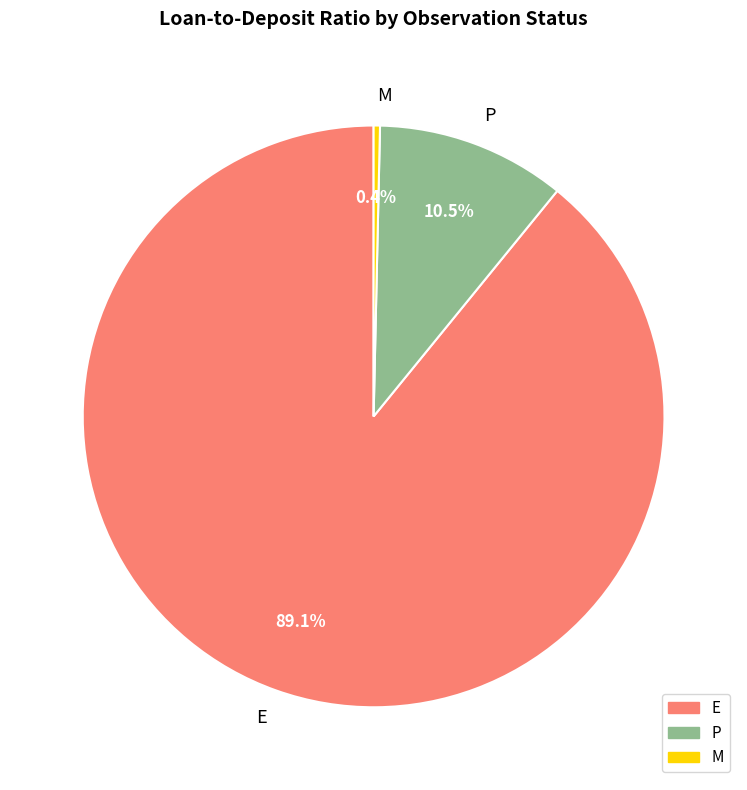

Which has a higher value, M or E?

E